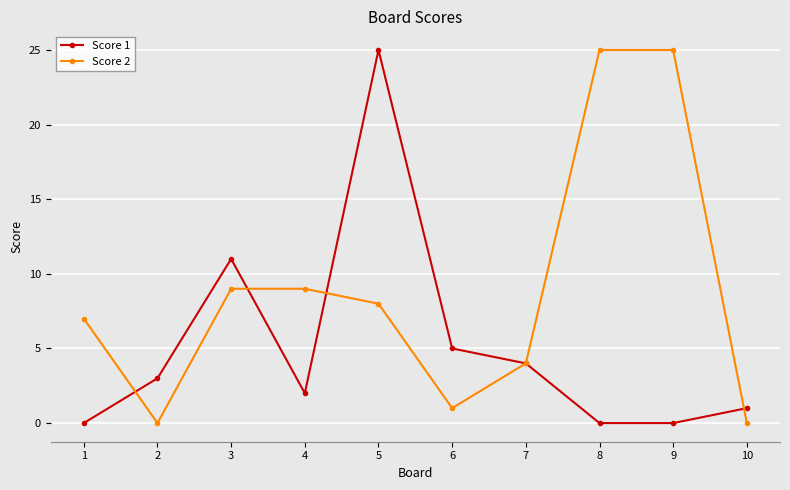

How many lines are shown in the chart?

2